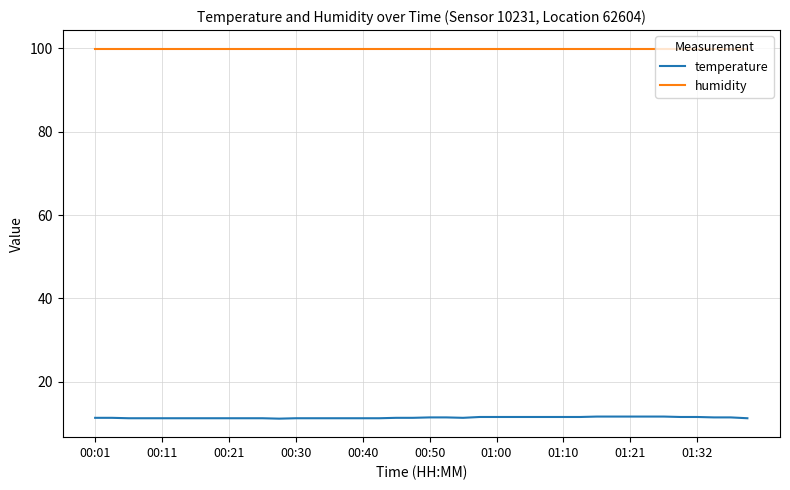

Which series has the largest total across all categories?

humidity